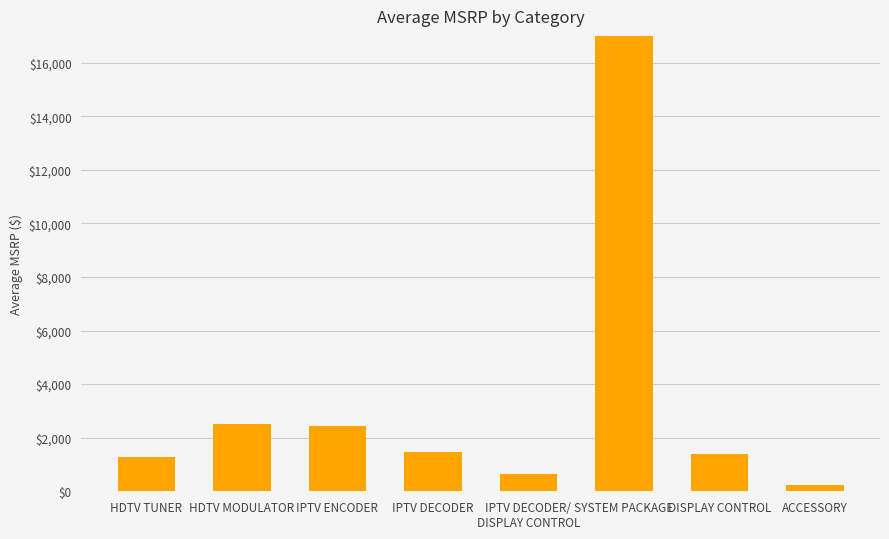

What is the label of the 8th bar from the left?

ACCESSORY